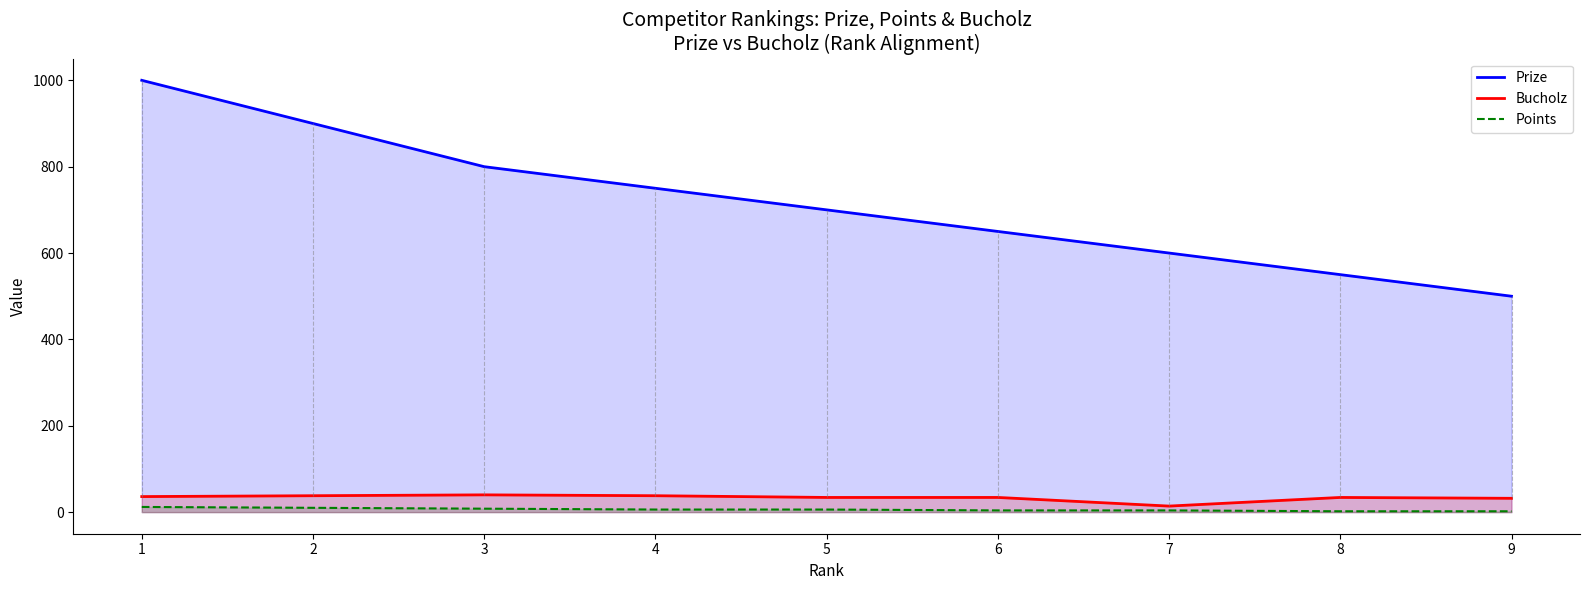

What value does the Bucholz series have at 7?

14